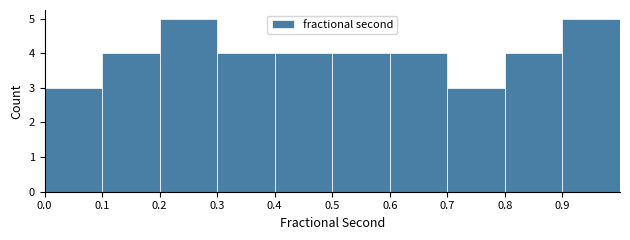

Reading left to right, transcribe this chart: for each bar, give the range it covers on the x-axis and its height. The values are not printed on the chart, so give them approximately, as read against the axis.

0.0 to 0.1: 3
0.1 to 0.2: 4
0.2 to 0.3: 5
0.3 to 0.4: 4
0.4 to 0.5: 4
0.5 to 0.6: 4
0.6 to 0.7: 4
0.7 to 0.8: 3
0.8 to 0.9: 4
0.9 to 1.0: 5